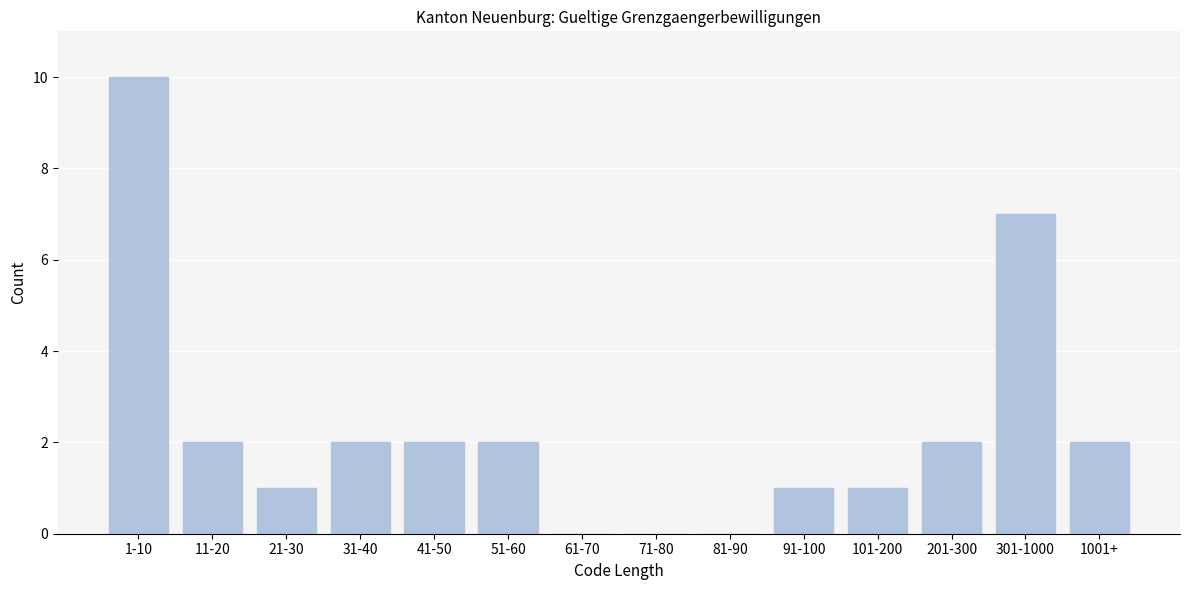

Reading right to left, what are all the values shown in this chart?

1001+=2	301-1000=7	201-300=2	101-200=1	91-100=1	81-90=0	71-80=0	61-70=0	51-60=2	41-50=2	31-40=2	21-30=1	11-20=2	1-10=10